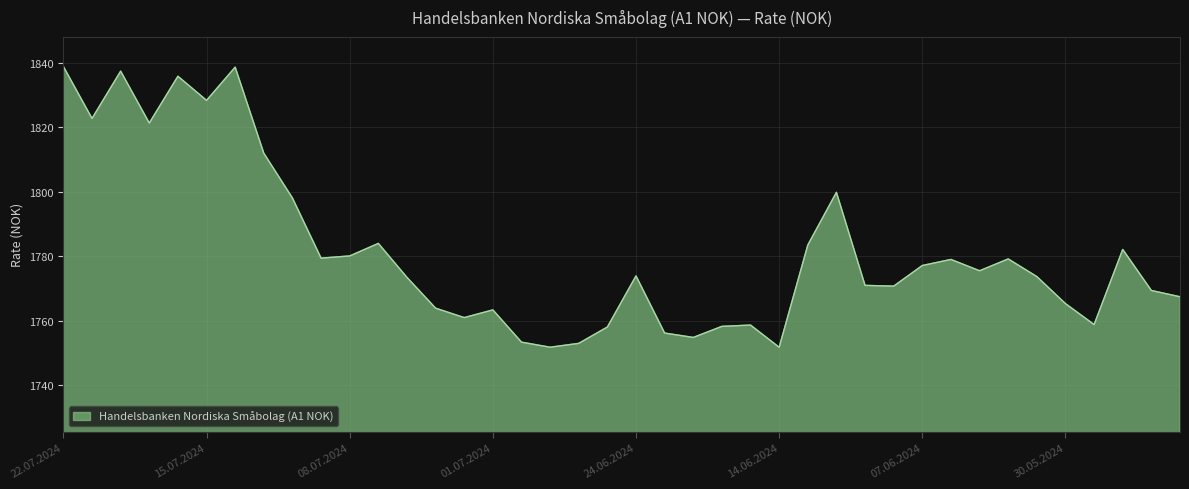

What is the minimum value shown in the chart?

1751.7